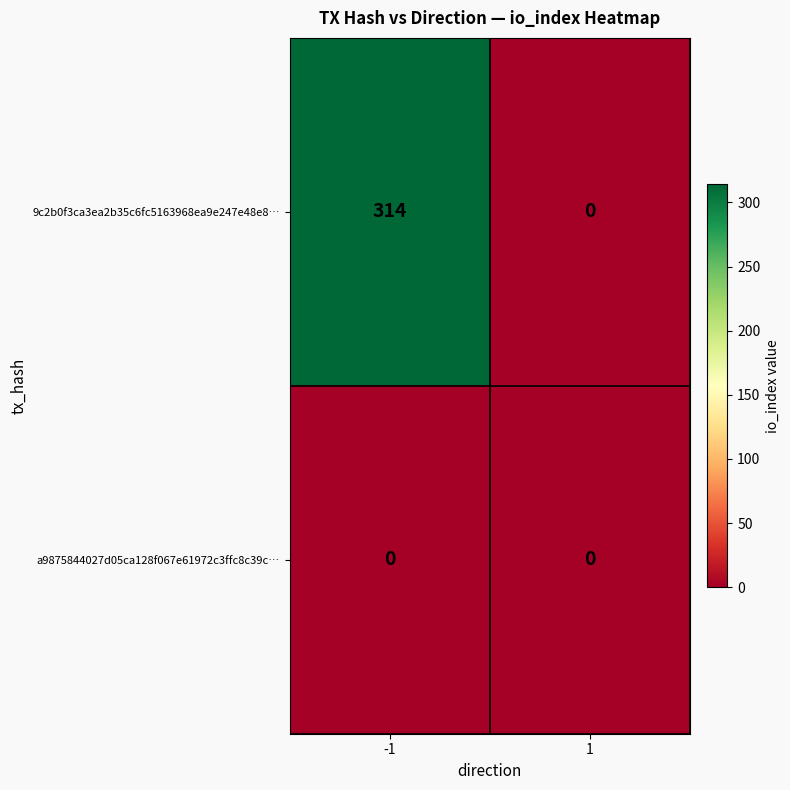

At -1, list the series in order from largest to smallest.

9c2b0f3ca3ea2b35c6fc5163968ea9e247e48e8…, a9875844027d05ca128f067e61972c3ffc8c39c…